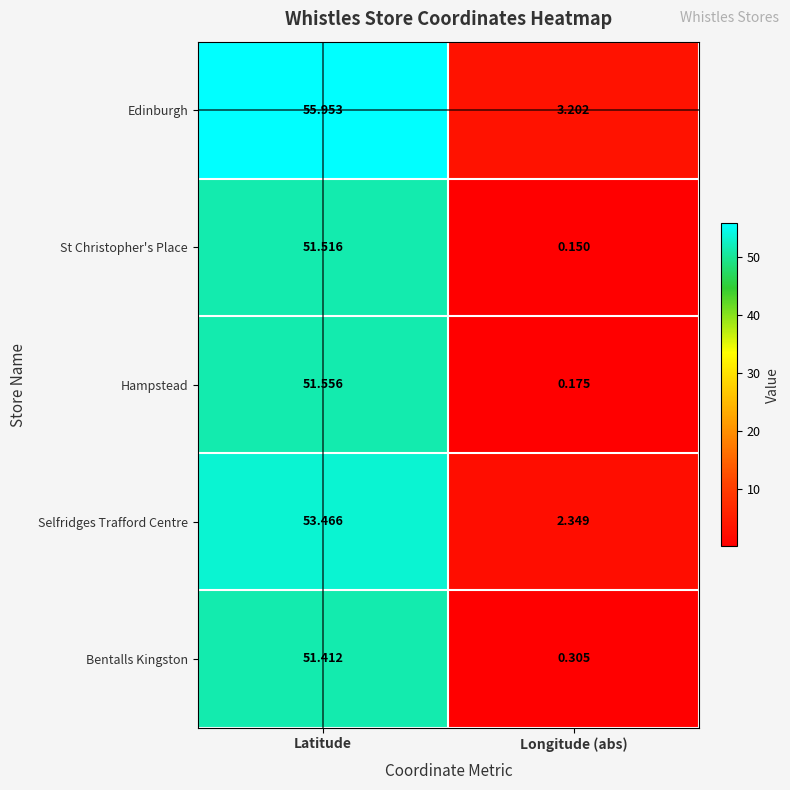

Which series has the widest spread of values?

Edinburgh